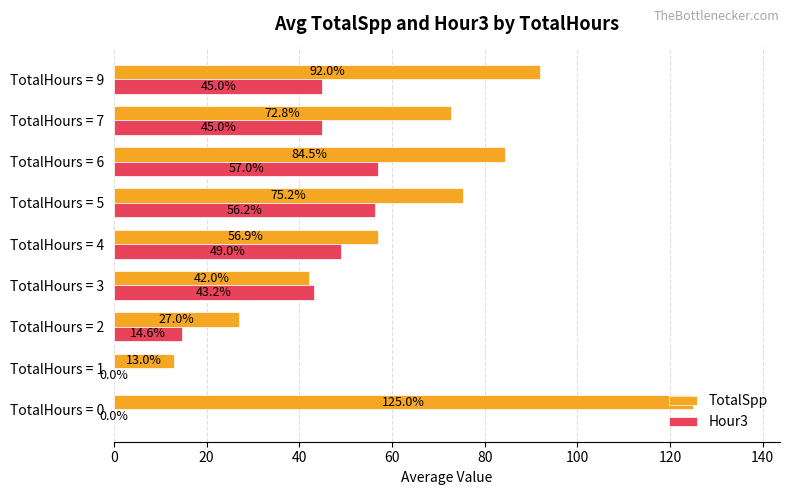

At which label is TotalSpp closest to 69?

TotalHours = 7